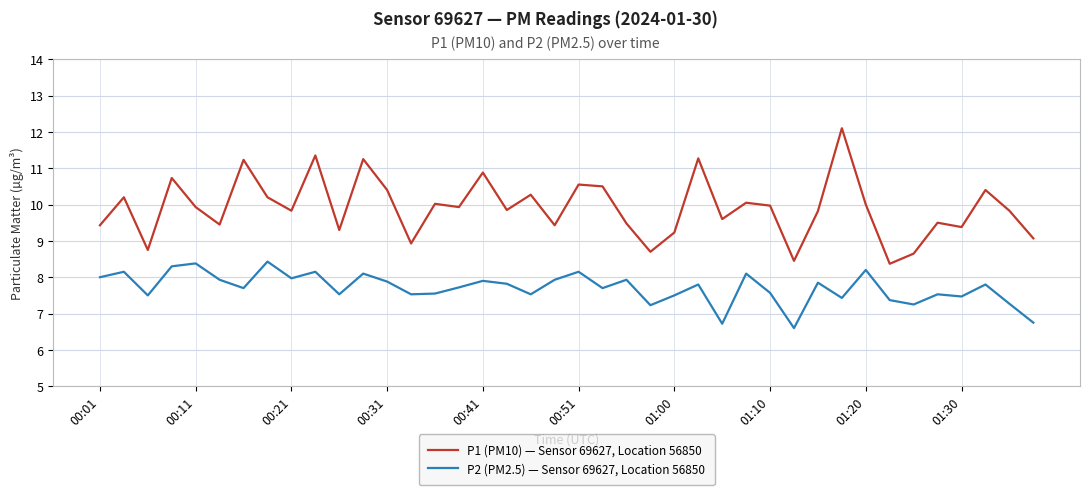

Rank the series by their maximum value, from highest to lowest.

P1 (PM10) — Sensor 69627, Location 56850, P2 (PM2.5) — Sensor 69627, Location 56850